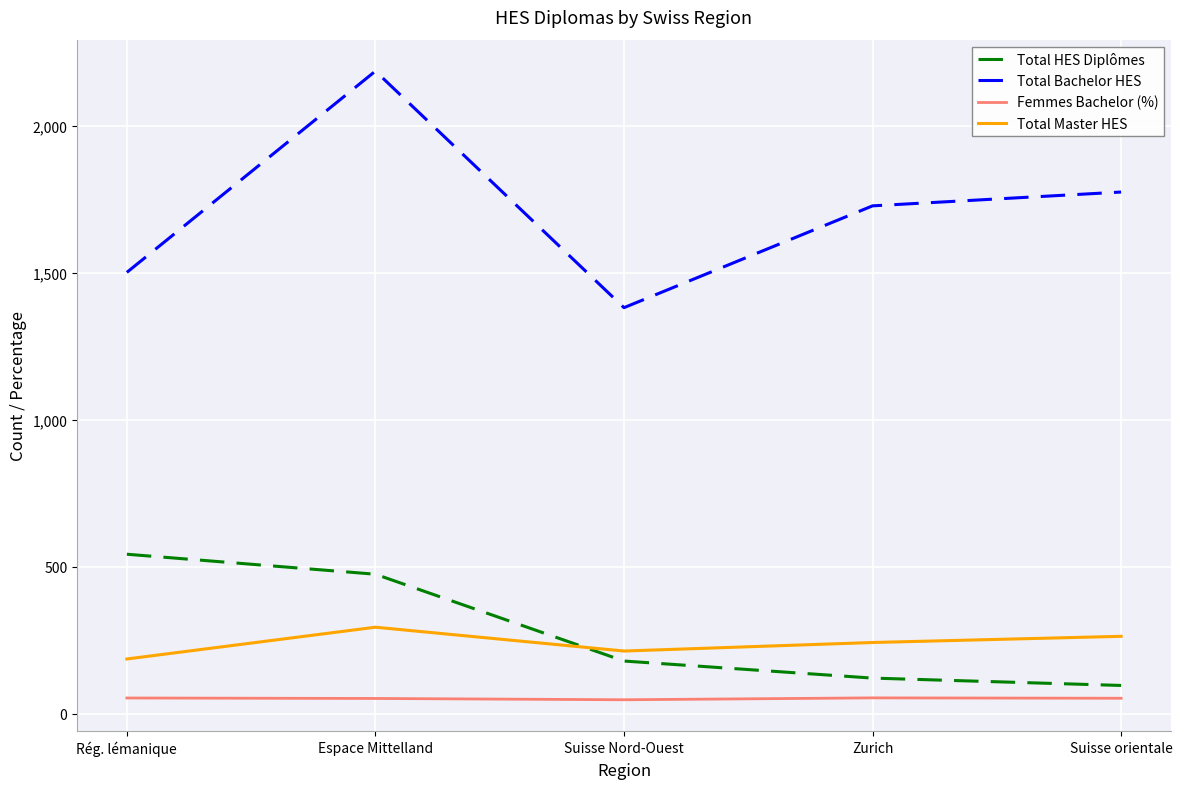

True or false: Total Bachelor HES and Total Master HES intersect in this chart.

False